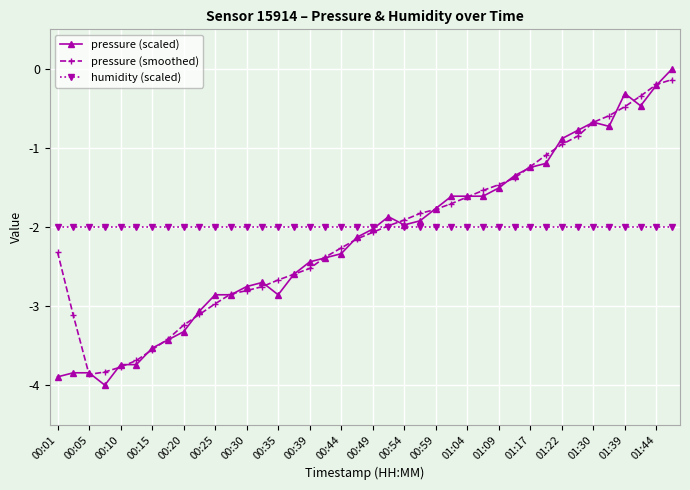

What is the value of the pressure (scaled) point at the 25th from the left?

-1.8